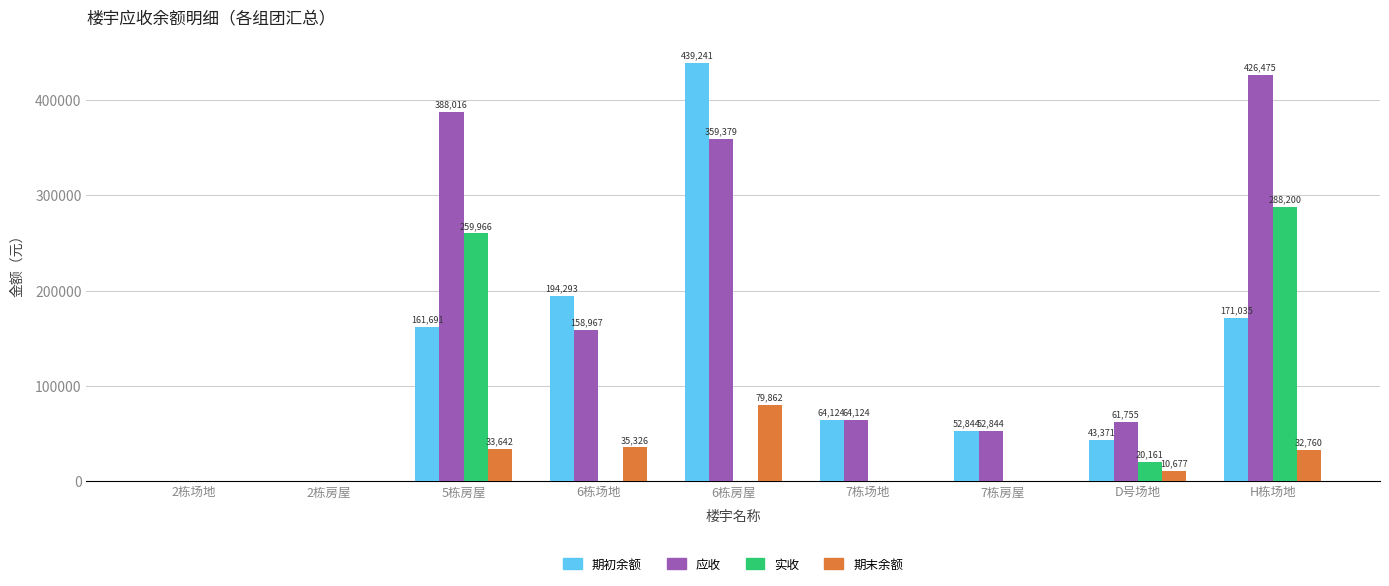

What is the maximum value for 期末余额?

79862